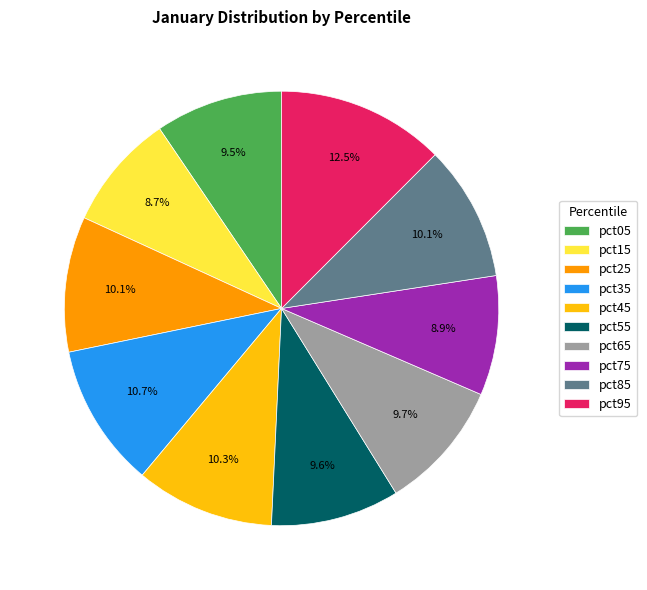

Between pct95 and pct05, which is larger?

pct95